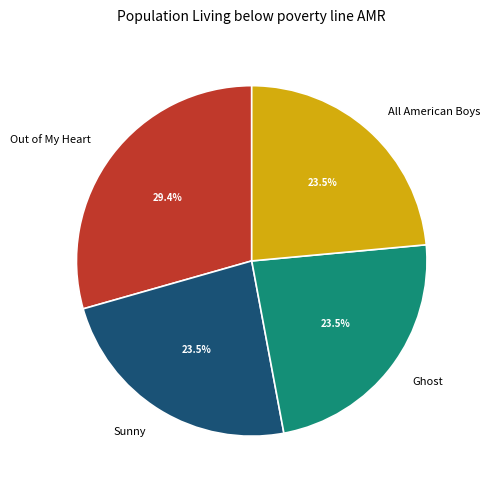

To the nearest percent, what portion does Out of My Heart represent?

29%